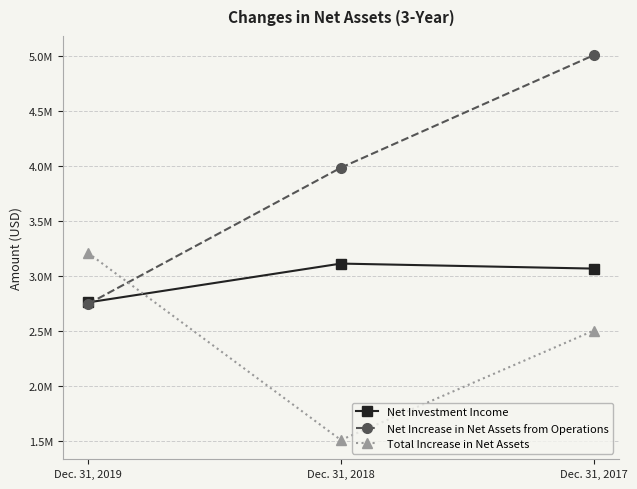

What is the total value across all series at Dec. 31, 2017?

10587799